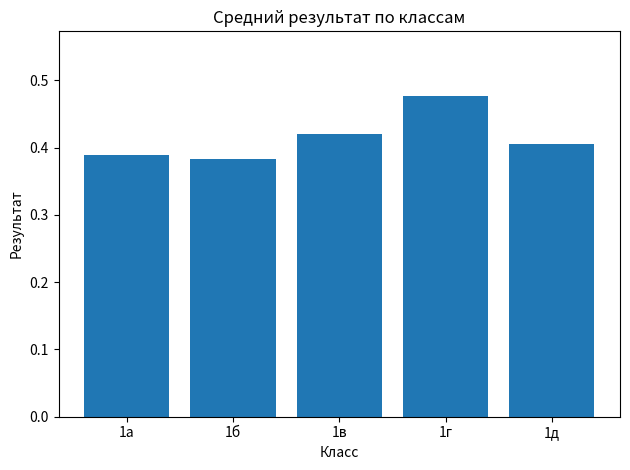

What is the change in value from 1г to 1д?

-0.1